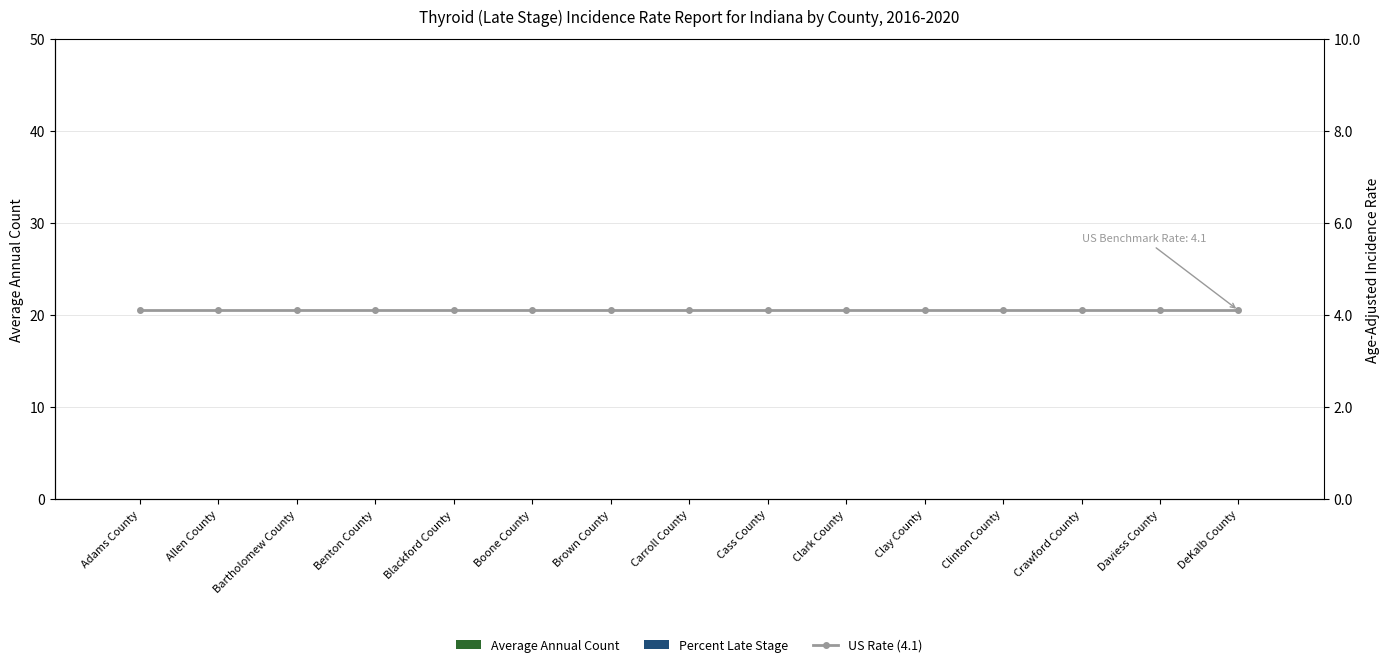

What are all the series names shown in the legend?

Average Annual Count, Percent Late Stage, US Rate (4.1)